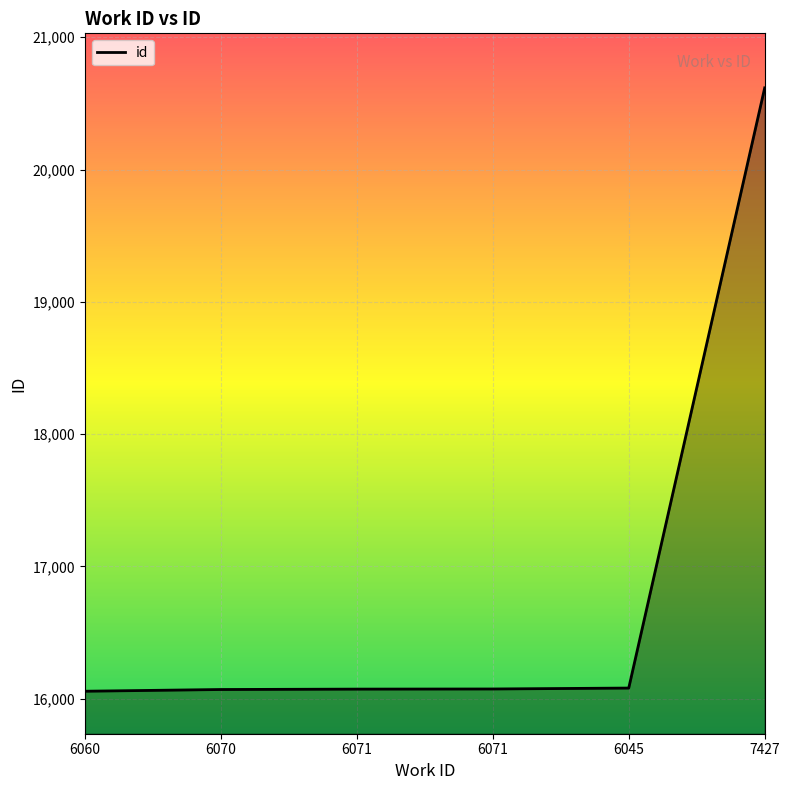

How many lines are shown in the chart?

1